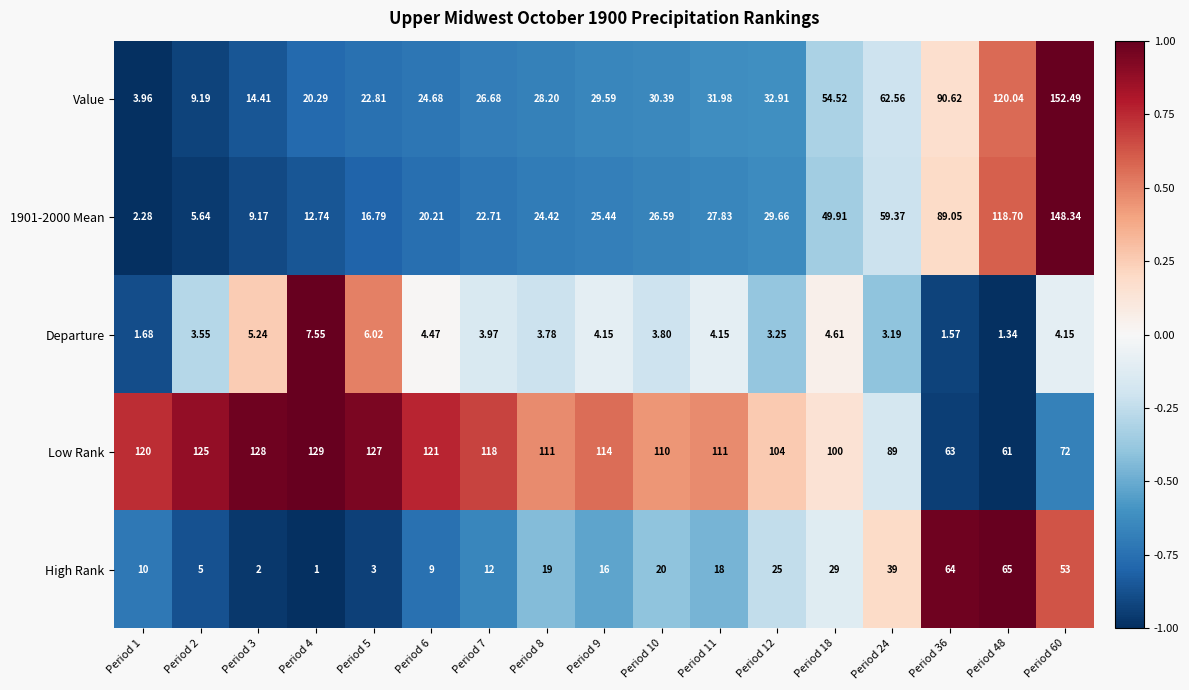

Which series has the largest total across all categories?

Low Rank